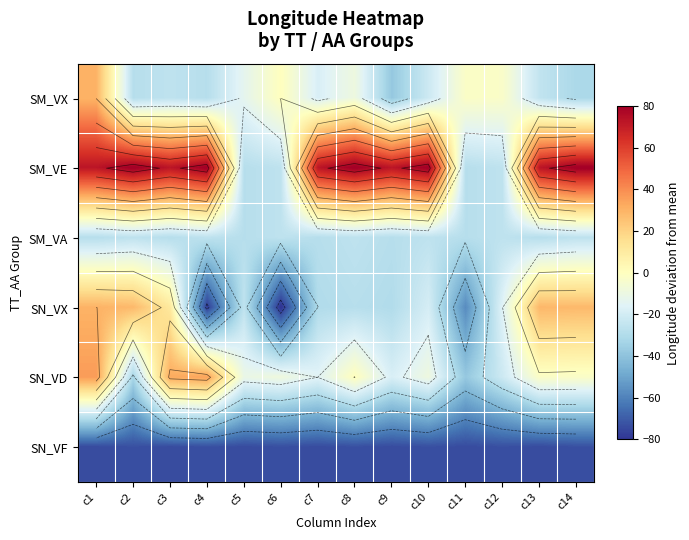

Which series has the largest total across all categories?

SM_VE